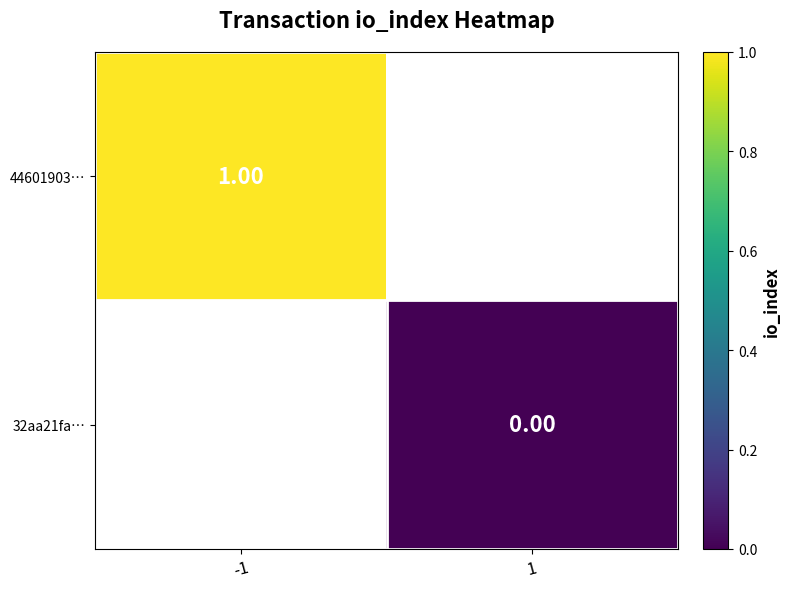

List the series in order of their overall mean, lowest first.

44601903…, 32aa21fa…